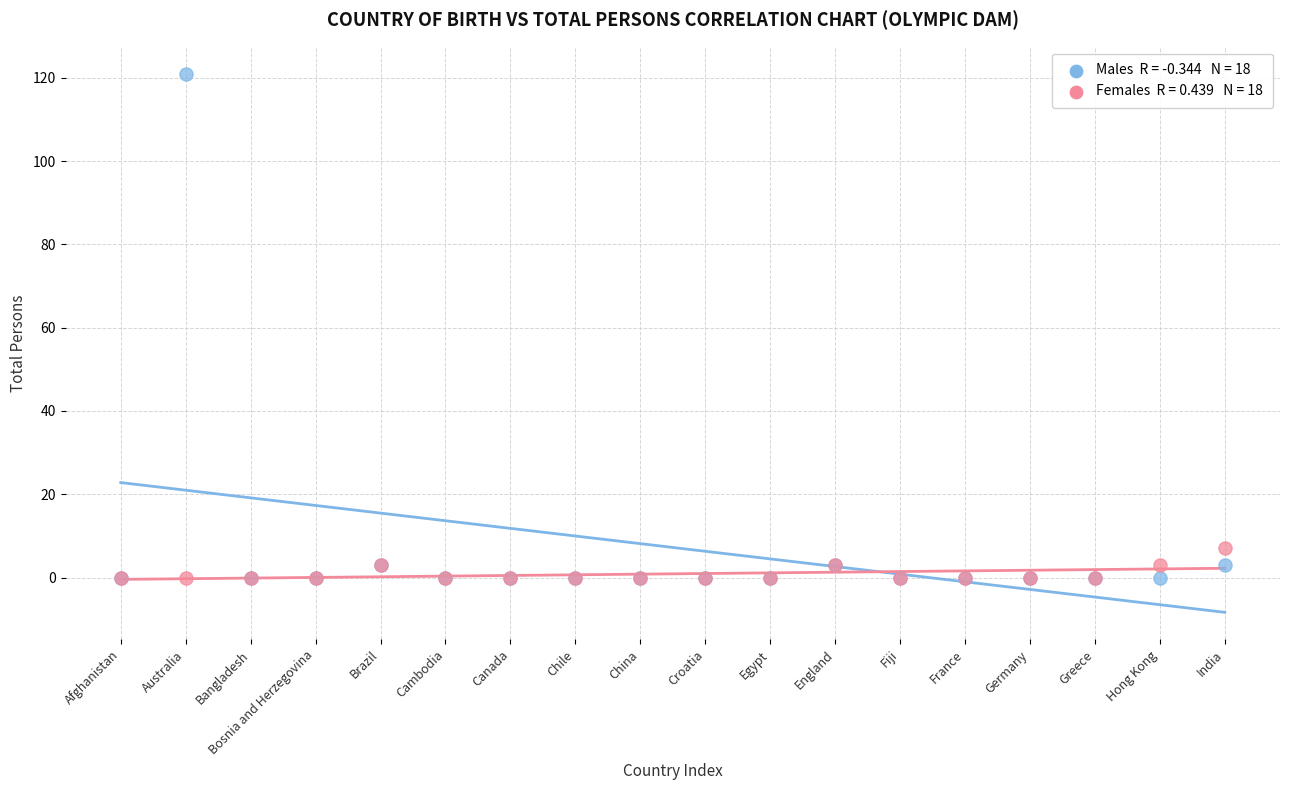

Across all series, what Y value is closest to 60?

7